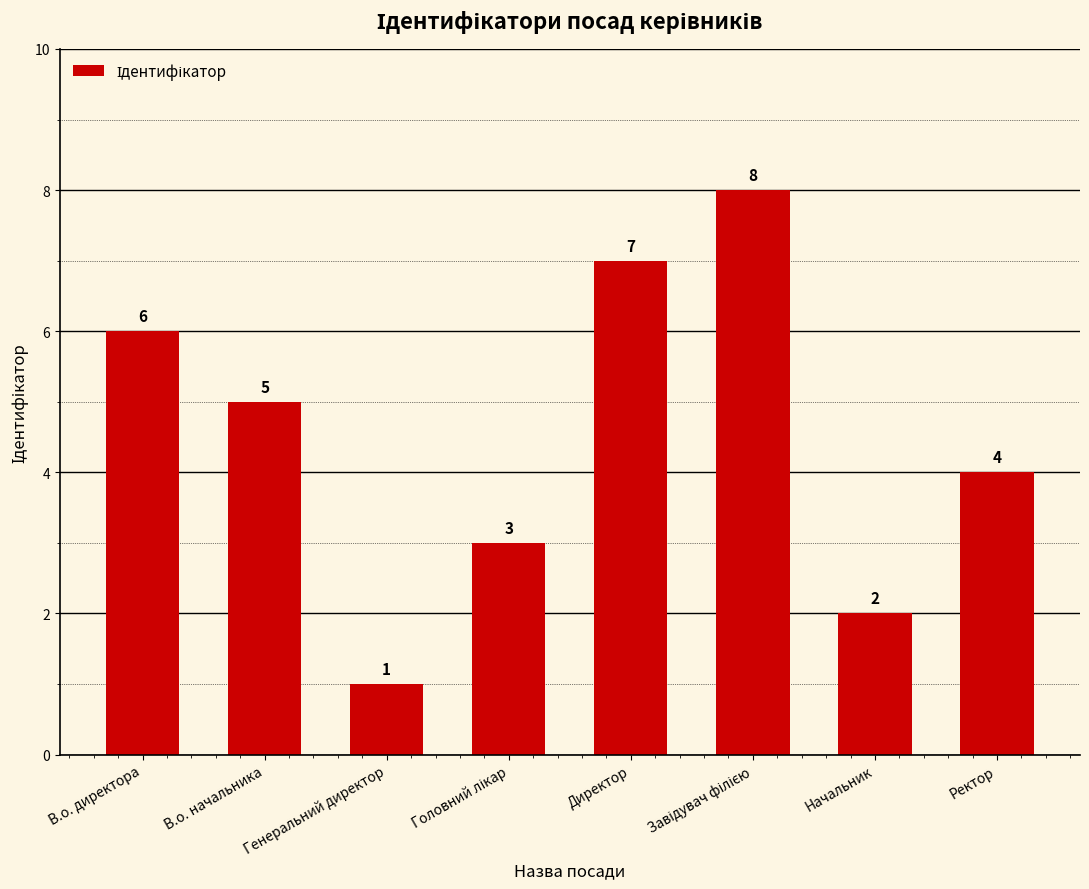

The value at Директор is 4. True or false?

False